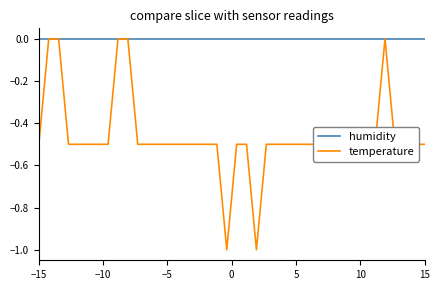

Rank the series by their average value, from highest to lowest.

humidity, temperature